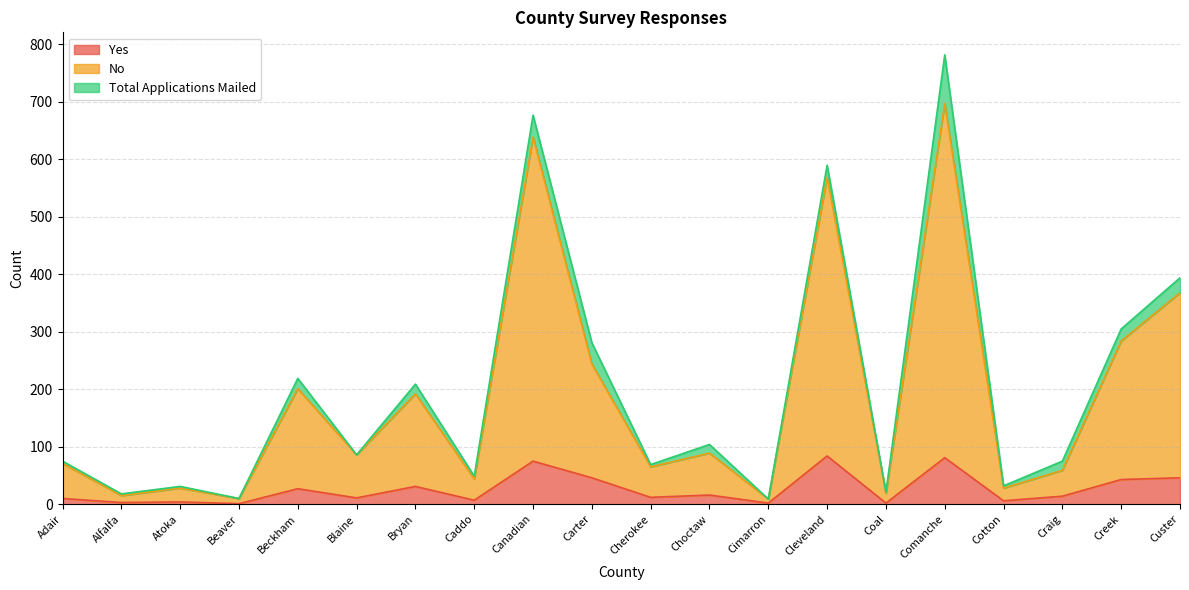

What is the smallest value displayed?

1